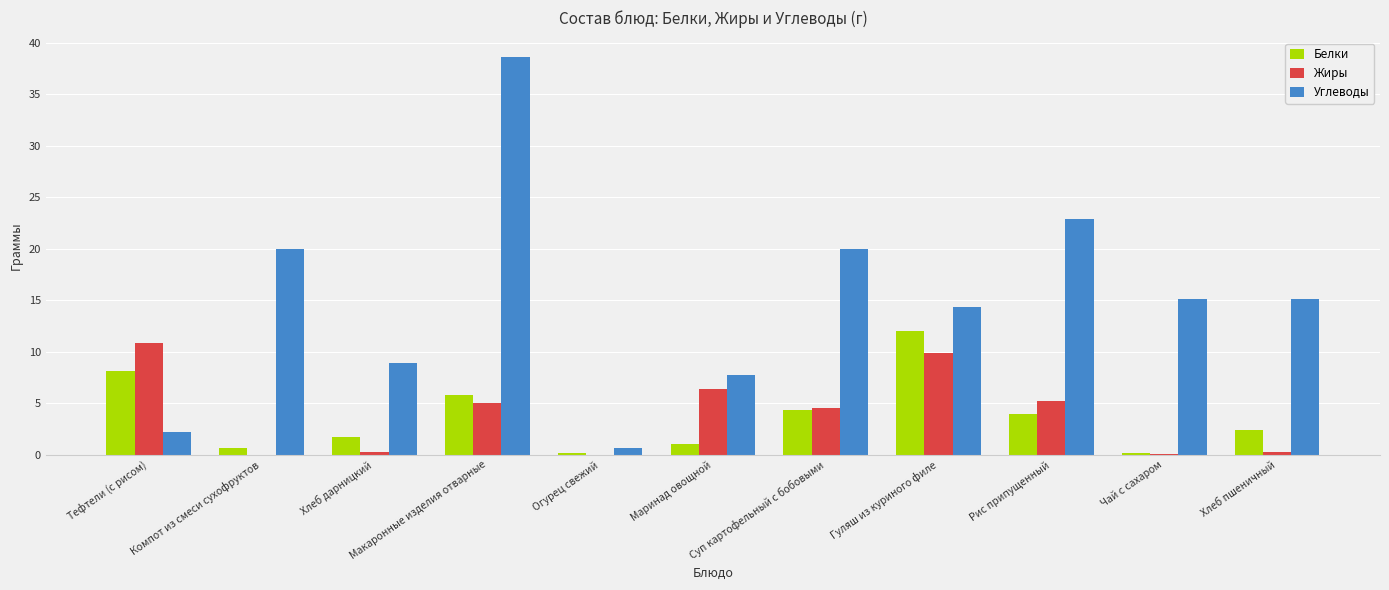

What is the average value of the Белки series?

3.7